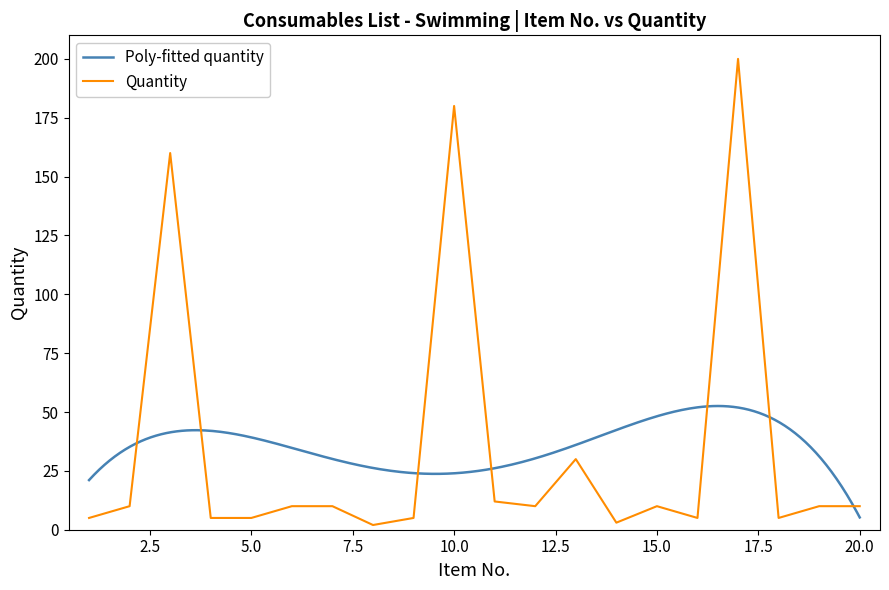

List the labels in order of value, largest first.

17, 10, 3, 13, 11, 2, 6, 7, 12, 15, 19, 20, 1, 4, 5, 9, 16, 18, 14, 8